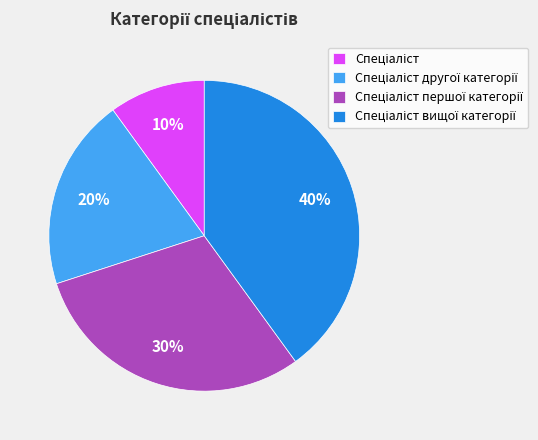

Is there a majority slice in this chart?

No